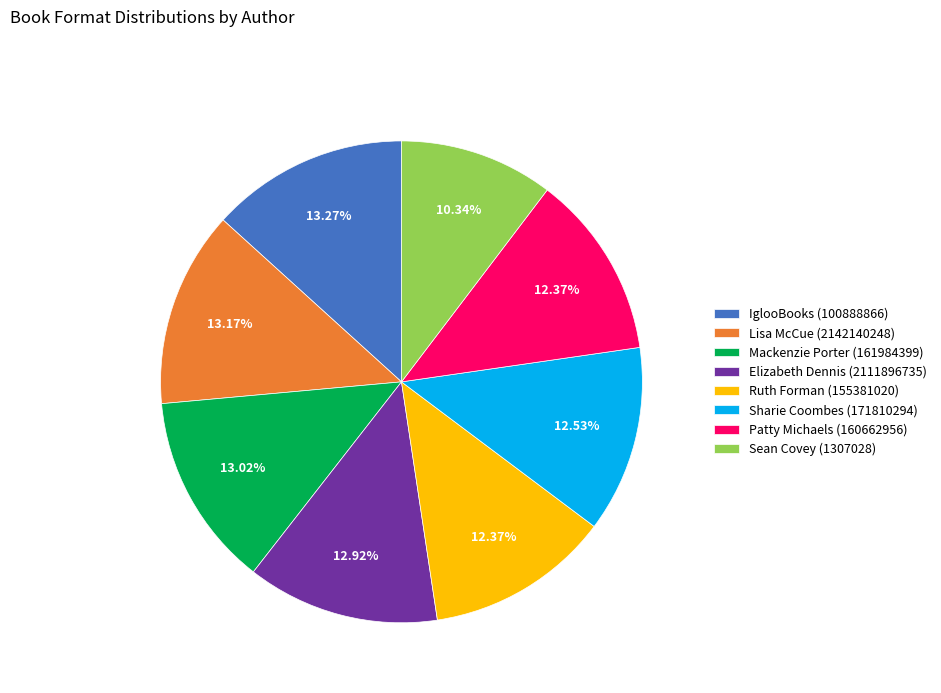

What percentage is the Sean Covey (1307028) slice, to the nearest percent?

10%